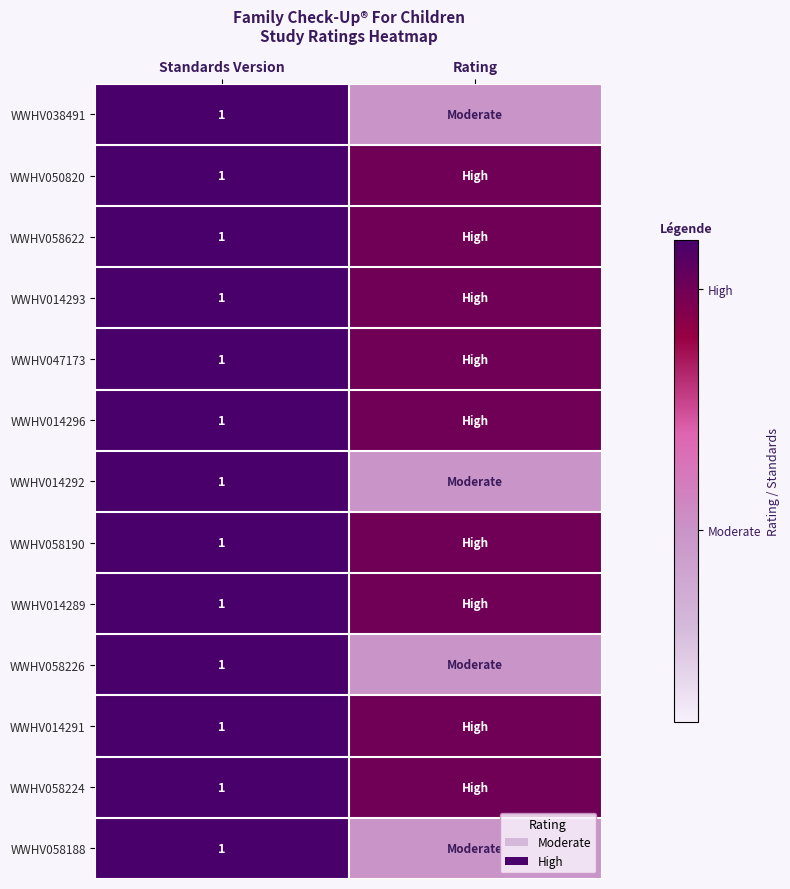

Which has a higher value, Rating or Standards Version?

Standards Version